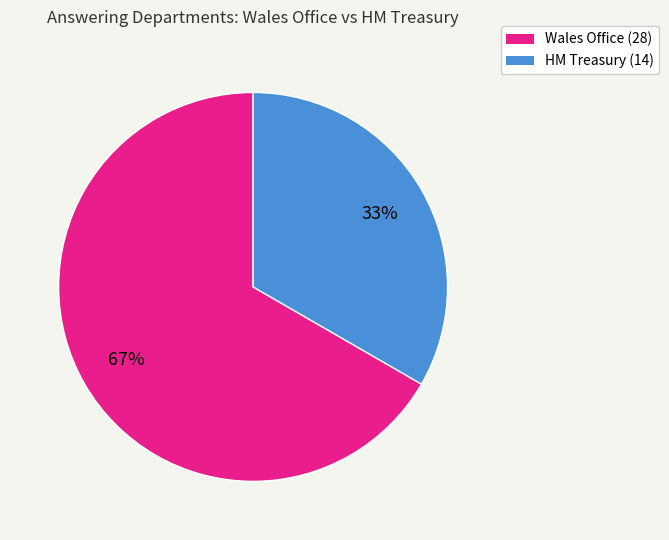

The HM Treasury (14) slice represents 47% of the pie. True or false?

False